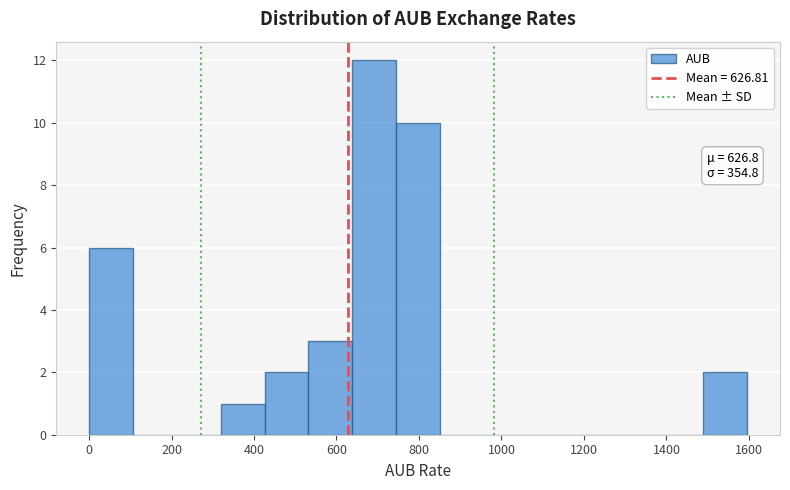

Over which range of the x-axis is the bar tallest?

640 to 740